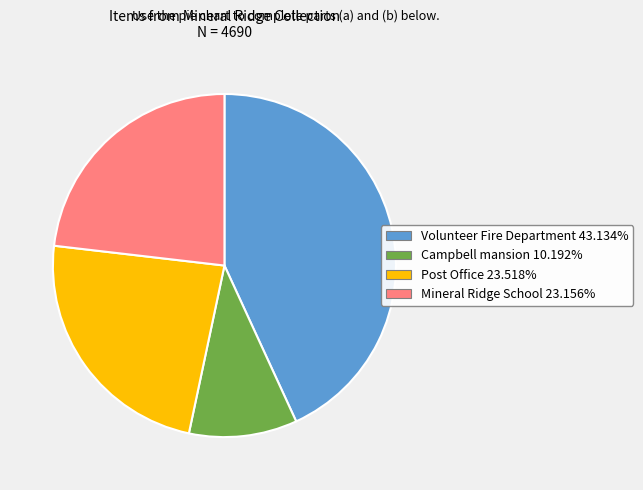

What is the largest slice in the pie chart?

Volunteer Fire Department